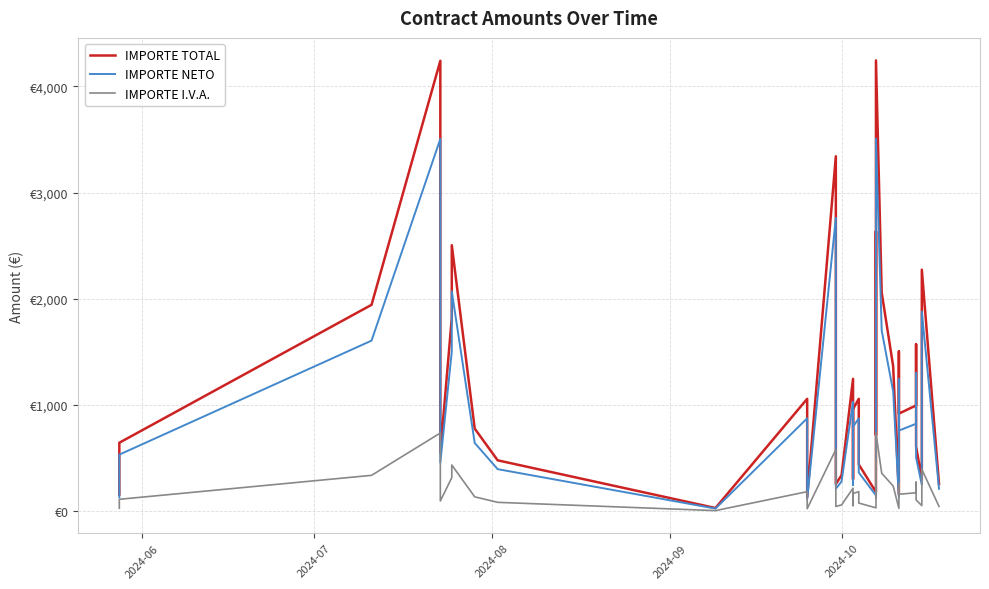

What is the sum of all IMPORTE NETO values?

36651.5